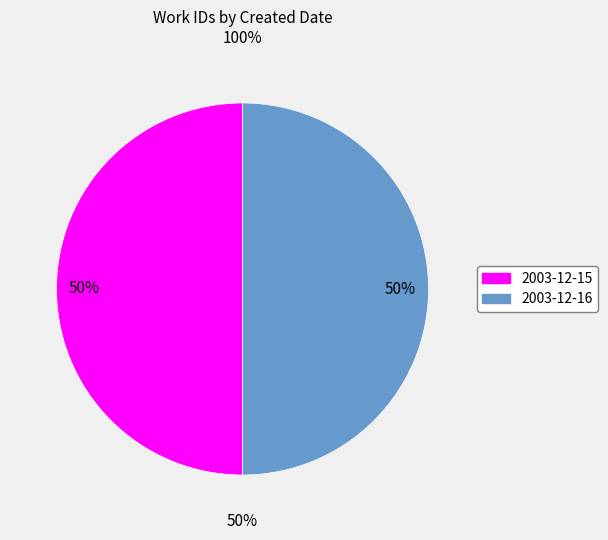

Count the number of slices in the pie.

2